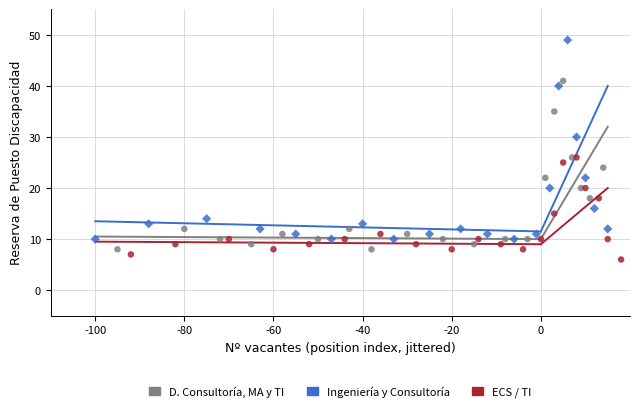

Which series reaches the maximum Y coordinate?

Ingeniería y Consultoría